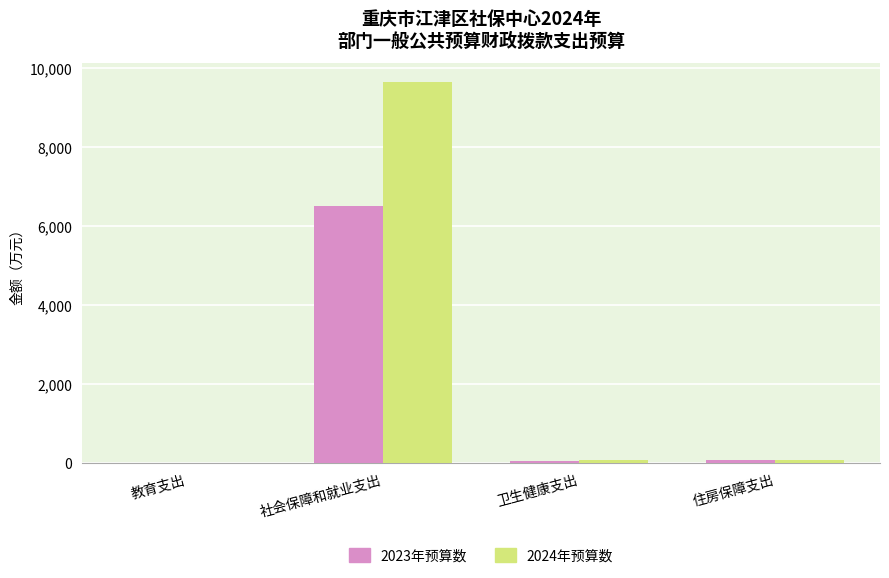

How many groups of bars are there?

4